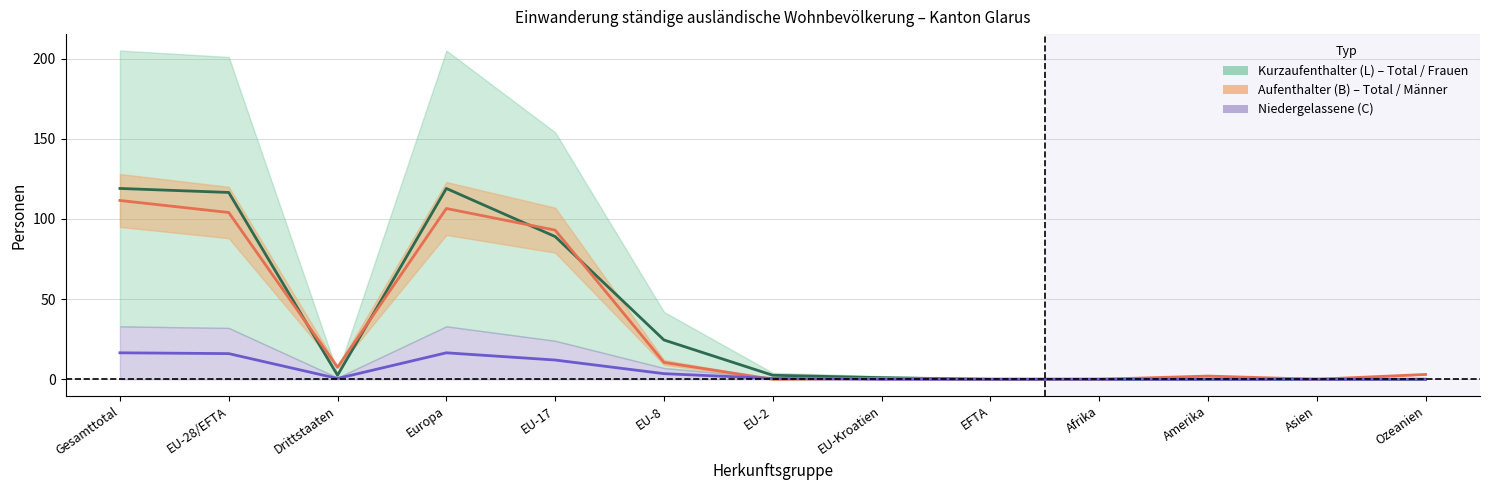

Reading right to left, extract all data points from this chart.

Total_Kurzaufenthalter: Ozeanien=0.0	Asien=0.0	Amerika=0.0	Afrika=0.0	EFTA=0.0	EU-Kroatien=1.0	EU-2=2.5	EU-8=24.5	EU-17=89.0	Europa=119.0	Drittstaaten=2.5	EU-28/EFTA=116.5	Gesamttotal=119.0
Total_Aufenthalter: Ozeanien=3.0	Asien=0.0	Amerika=2.0	Afrika=0.0	EFTA=0.0	EU-Kroatien=0.5	EU-2=0.0	EU-8=10.5	EU-17=93.0	Europa=106.5	Drittstaaten=7.5	EU-28/EFTA=104.0	Gesamttotal=111.5
Maenner_Kurzaufenthalter: Ozeanien=0.0	Asien=0.0	Amerika=0.0	Afrika=0.0	EFTA=0.0	EU-Kroatien=0.0	EU-2=0.5	EU-8=3.5	EU-17=12.0	Europa=16.5	Drittstaaten=0.5	EU-28/EFTA=16.0	Gesamttotal=16.5